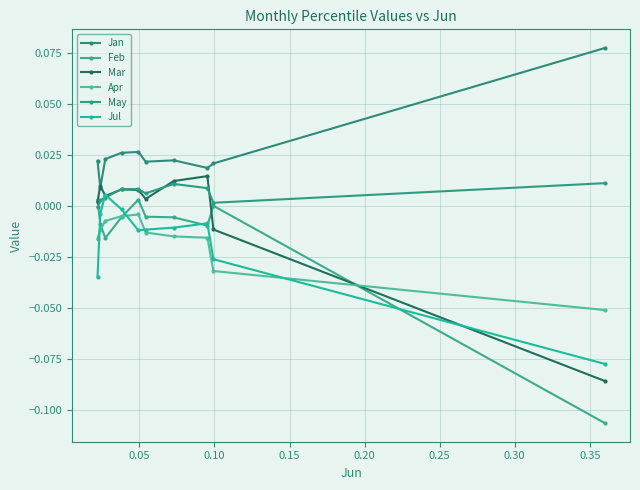

Does the chart have visible grid lines?

Yes